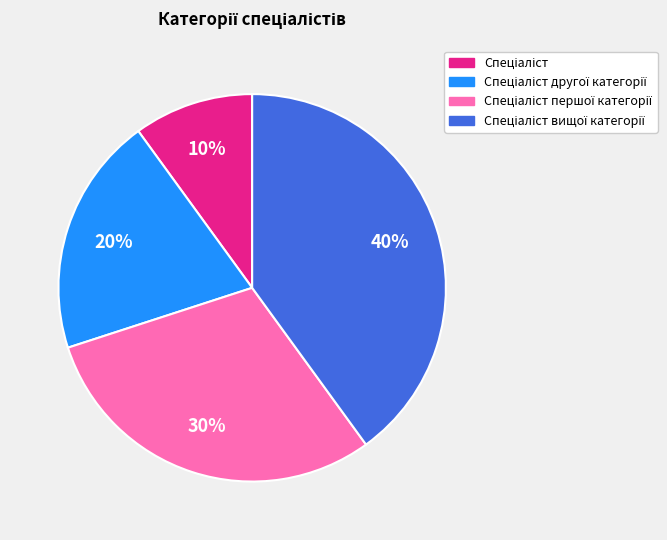

Is there any slice that represents more than half of the pie?

No